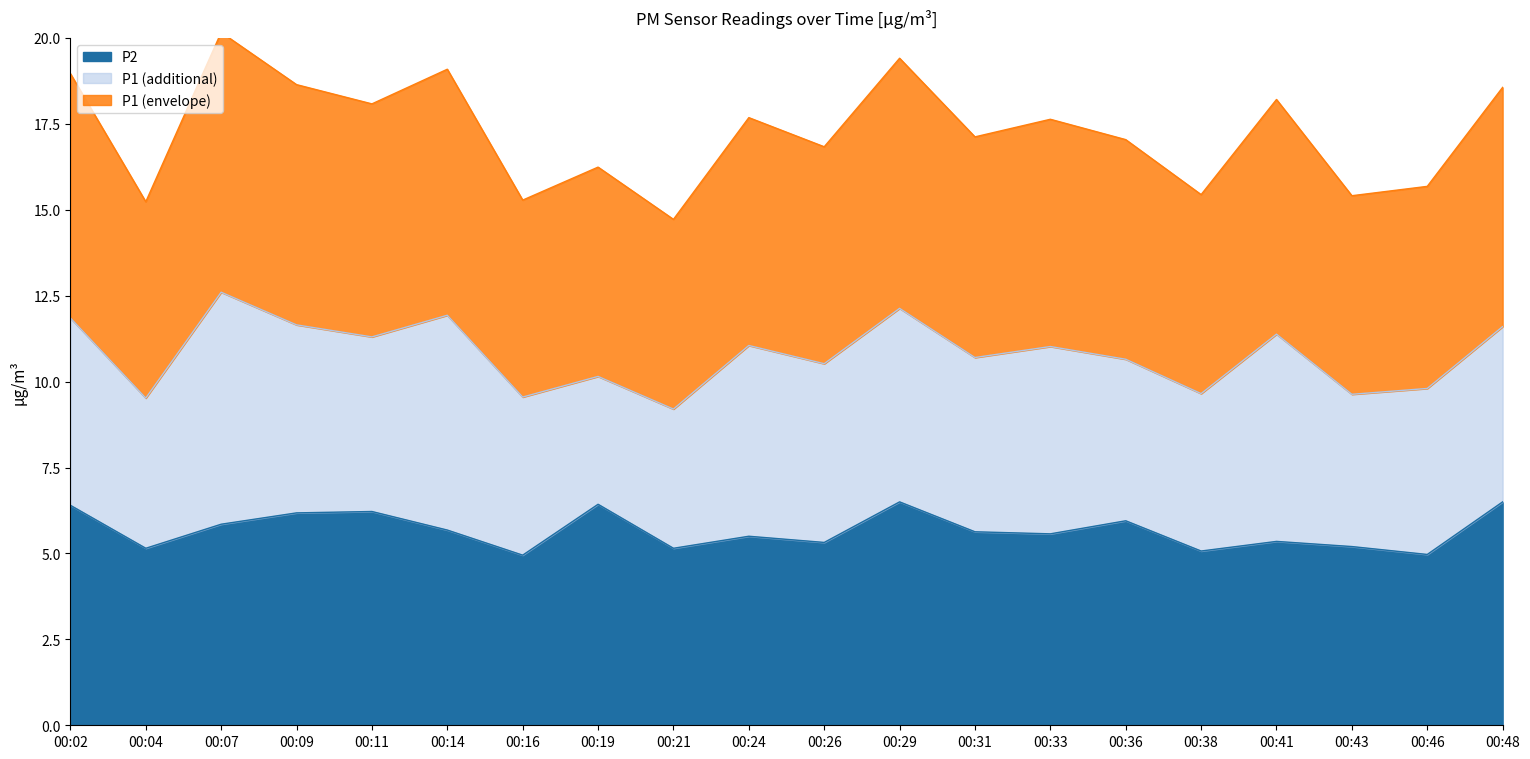

At which category does the chart reach its peak across all series?

00:07